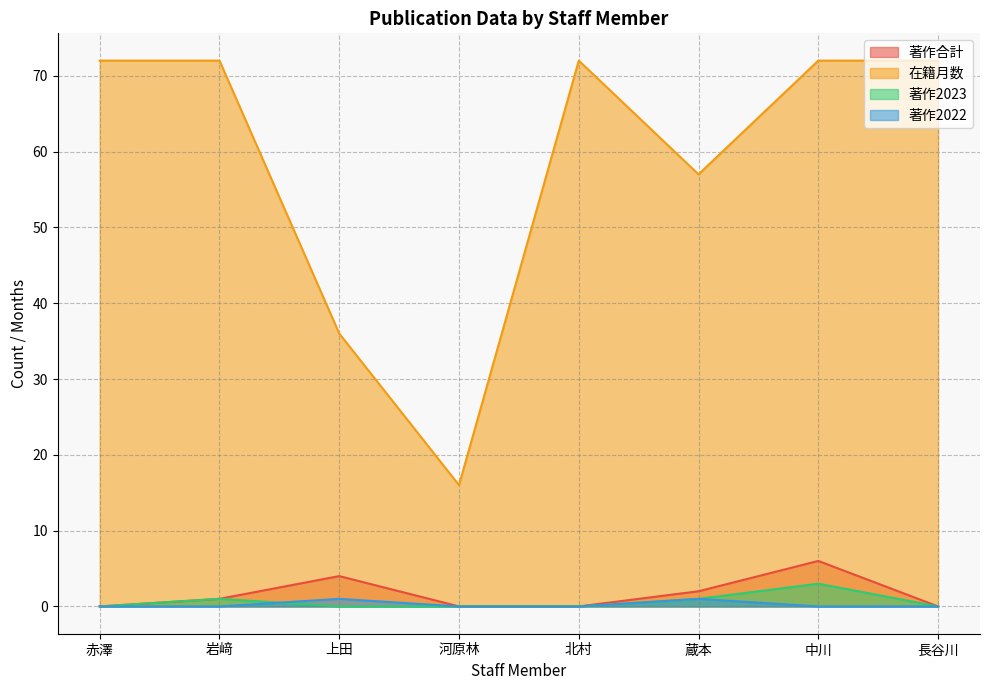

True or false: 著作2023 and 著作合計 intersect in this chart.

False